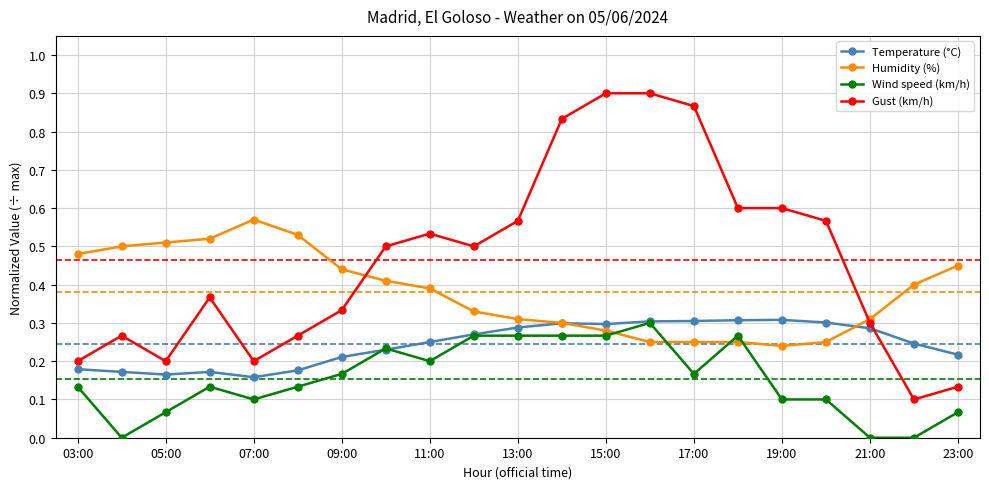

True or false: Gust (km/h) and Wind speed (km/h) intersect in this chart.

False